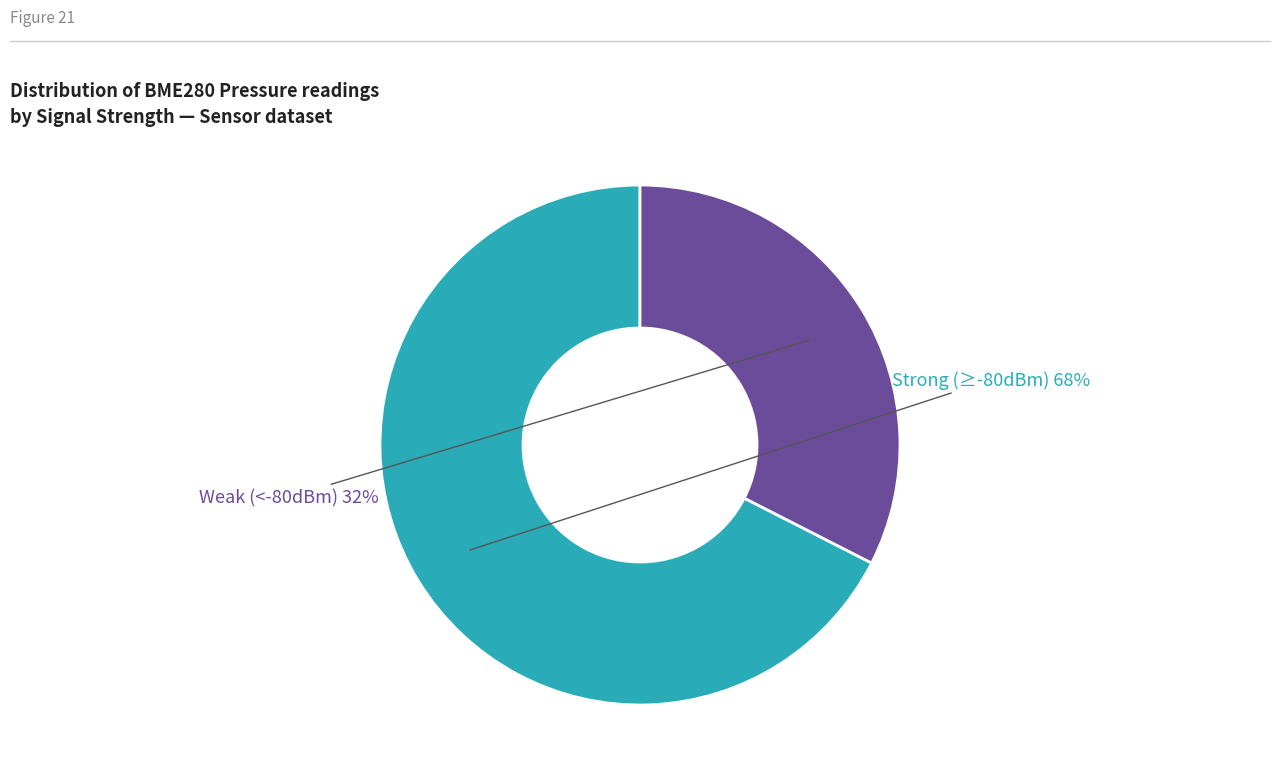

Is there a majority slice in this chart?

Yes